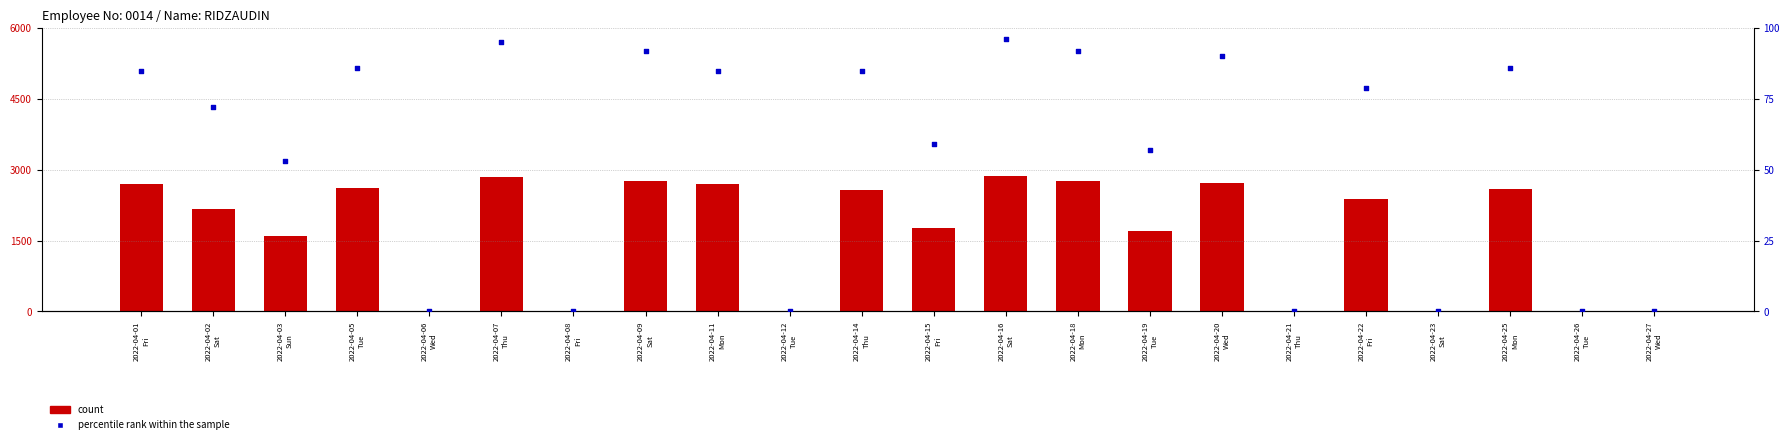

Which series contains the highest Y value?

count